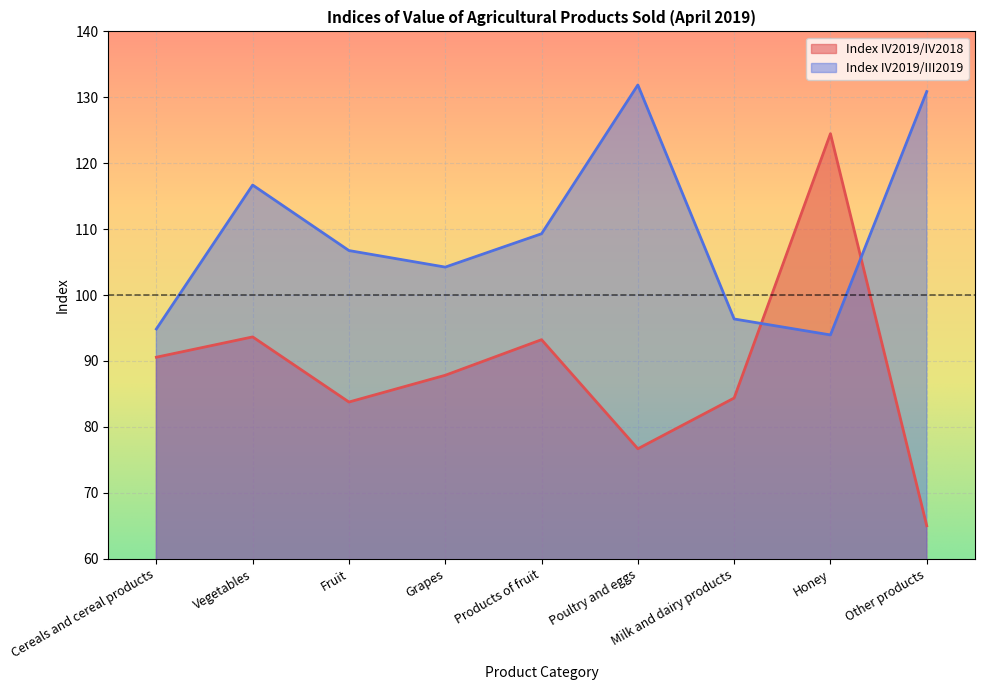

After their last crossing, which series has the higher values: Index IV2019/IV2018 or Index IV2019/III2019?

Index IV2019/III2019